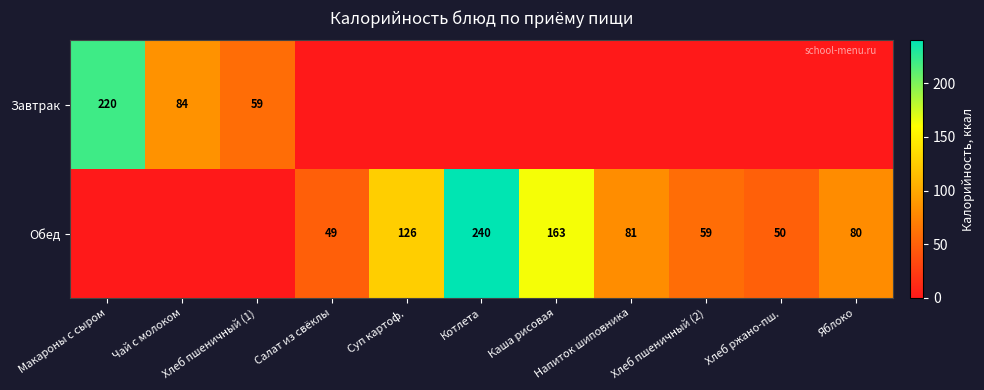

Rank the series by their average value, from highest to lowest.

Обед, Завтрак